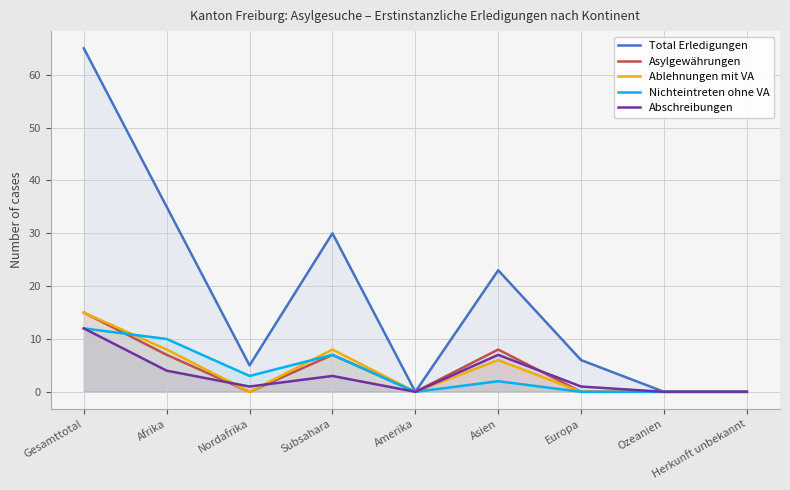

What is the sum of all Total Erledigungen values?

164